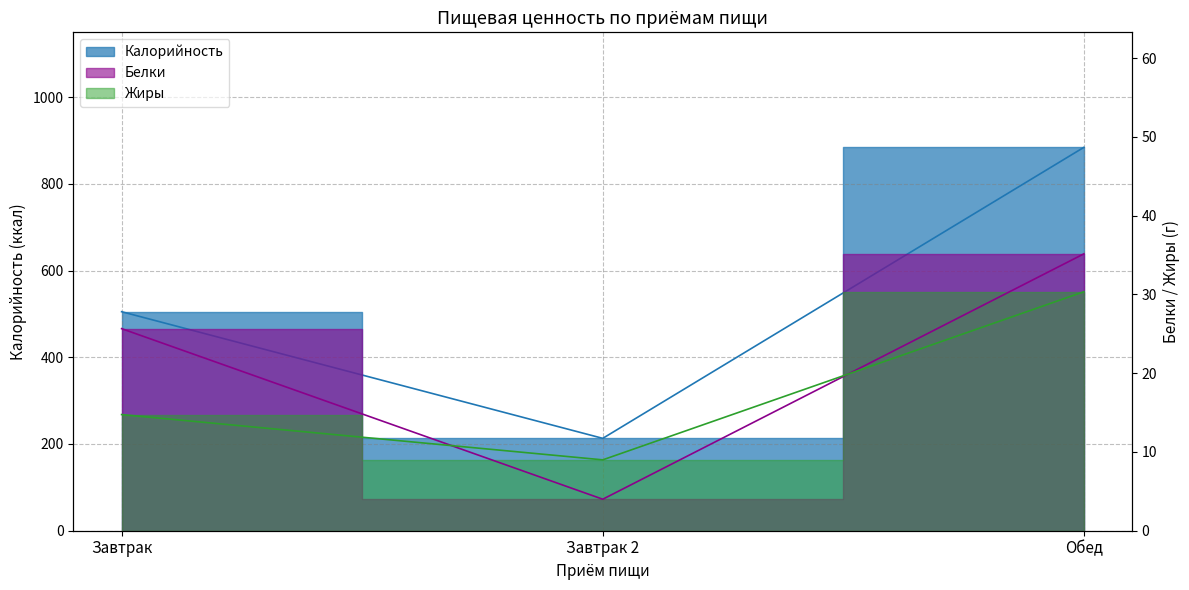

Which series has the largest total across all categories?

Калорийность